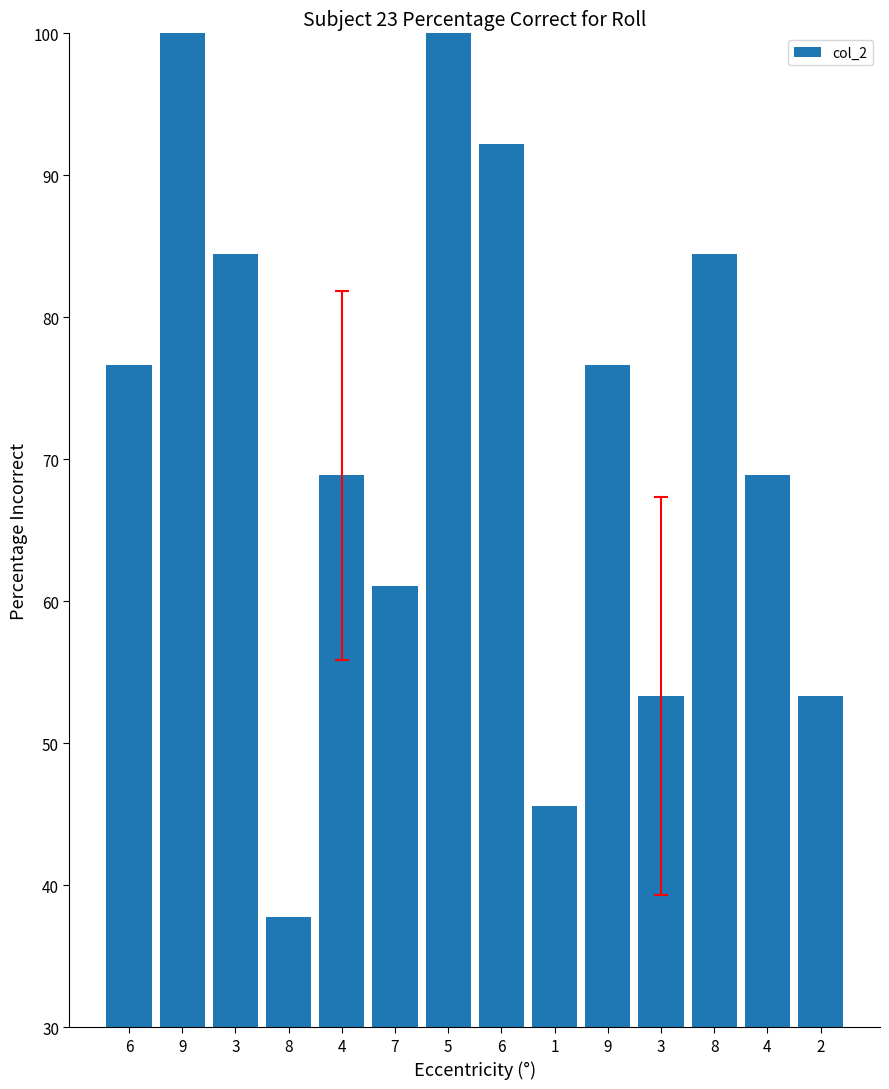

The chart shows a value of 113.0 at 4. True or false?

False